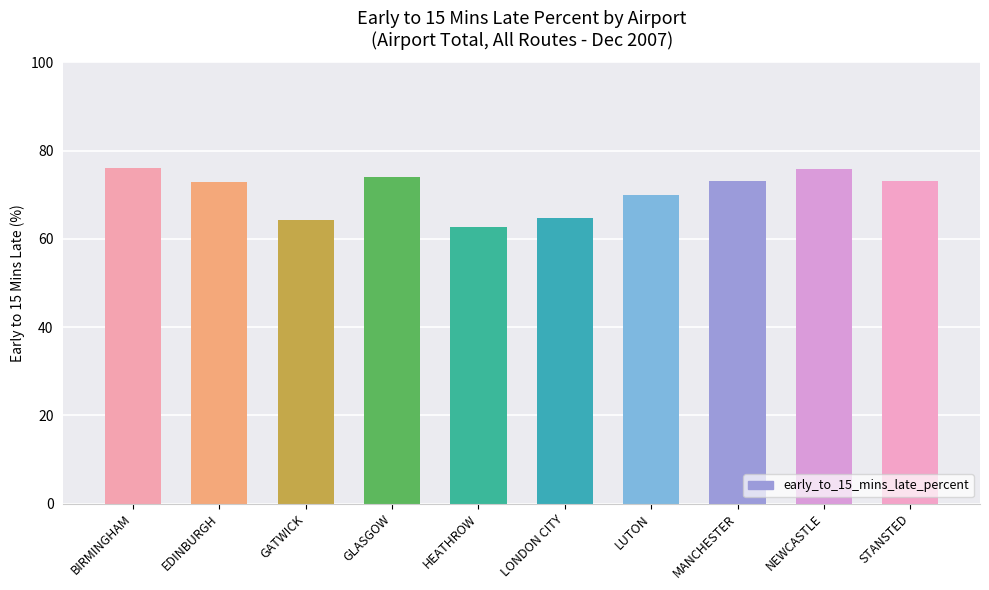

What value does the data have at LONDON CITY?

64.7